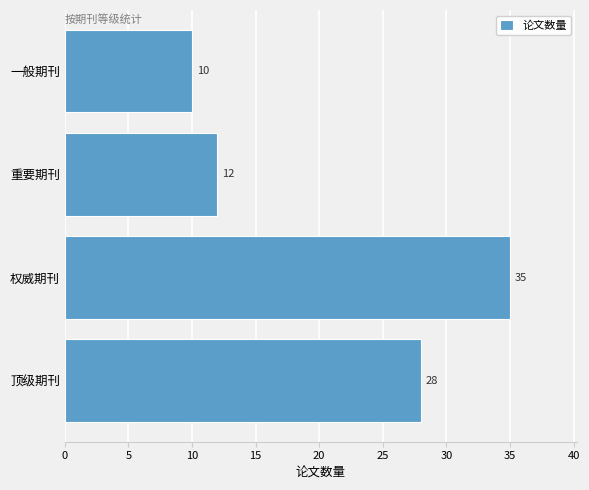

Which category has the highest value across all series?

权威期刊